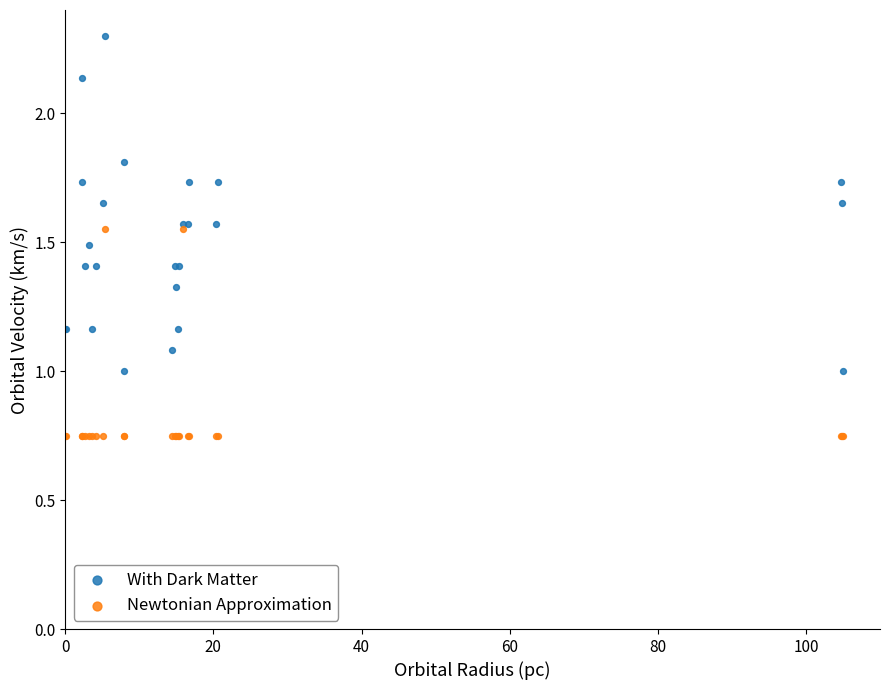

Which series contains the highest Y value?

With Dark Matter